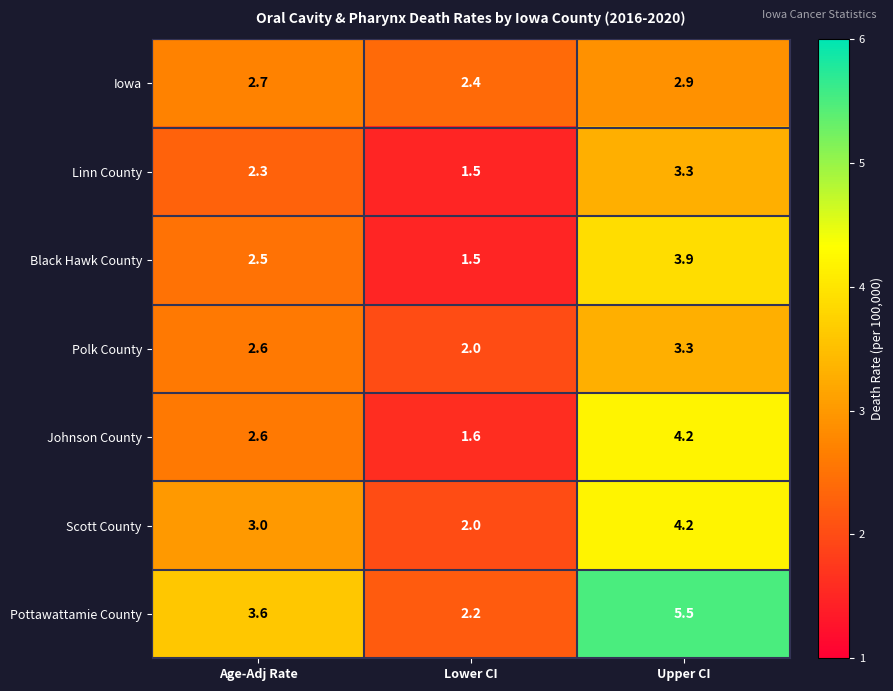

What is the difference between the Polk County values at Lower CI and Upper CI?

1.3